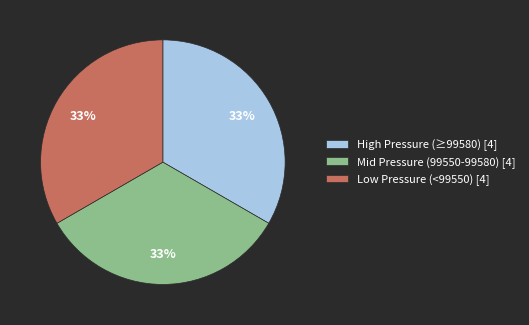

Approximately how many times larger is the value at Mid Pressure (99550-99580) [4] compared to Low Pressure (<99550) [4]?

1.0